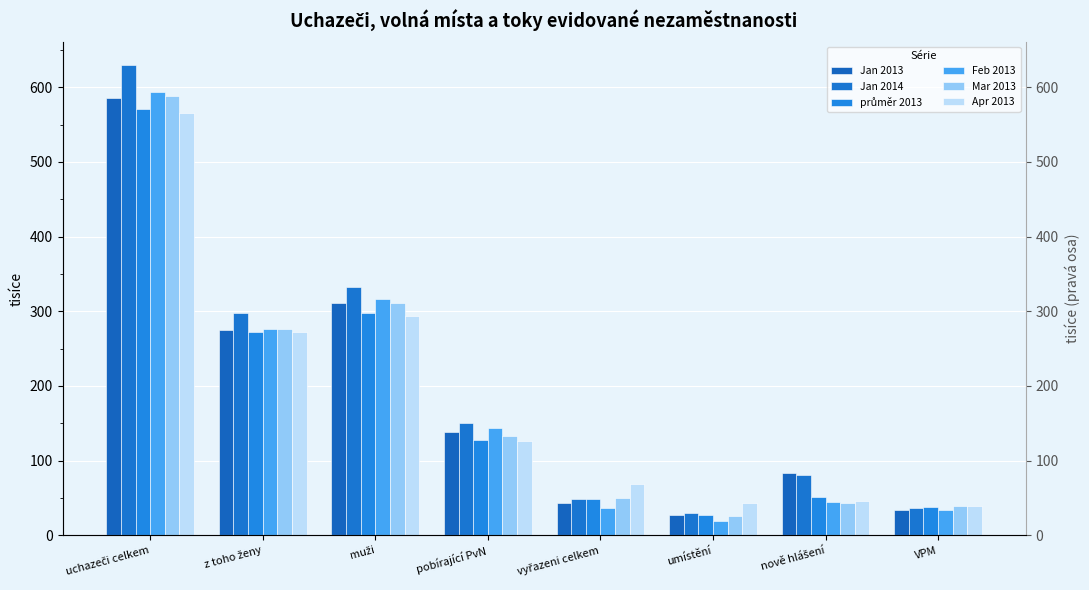

How many values in the Apr 2013 series are below 126?

4